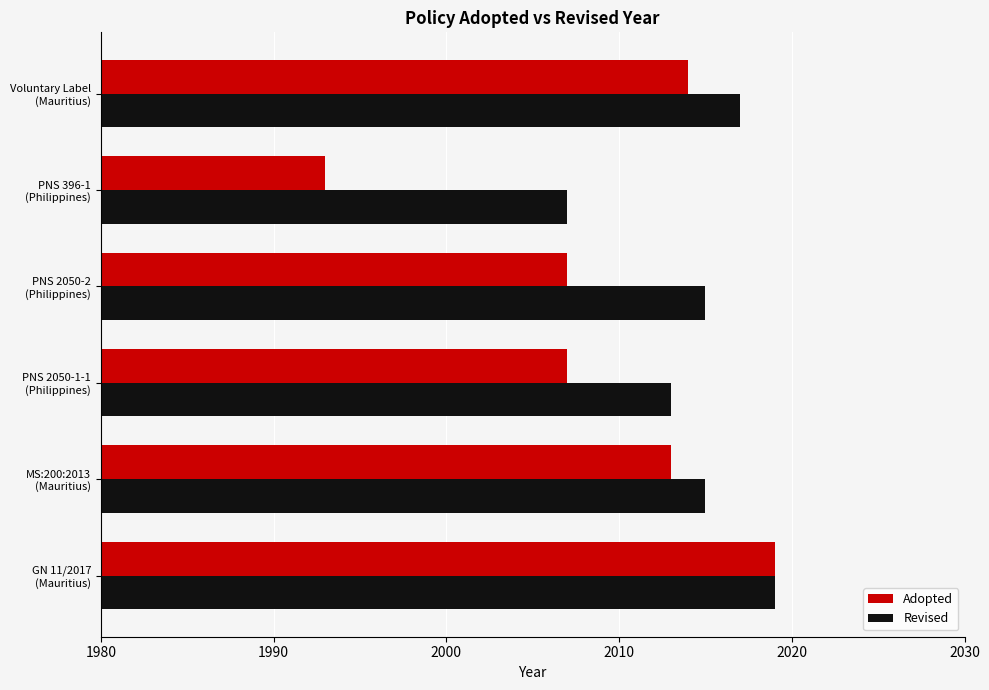

How many categories are shown in the chart?

6